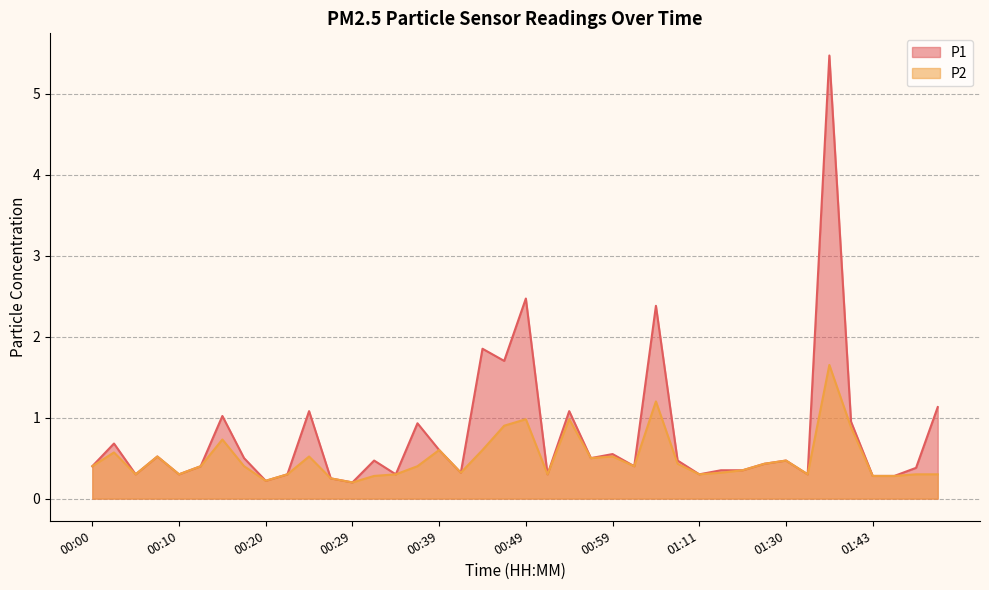

At which category does P1 reach its first local peak?

00:03